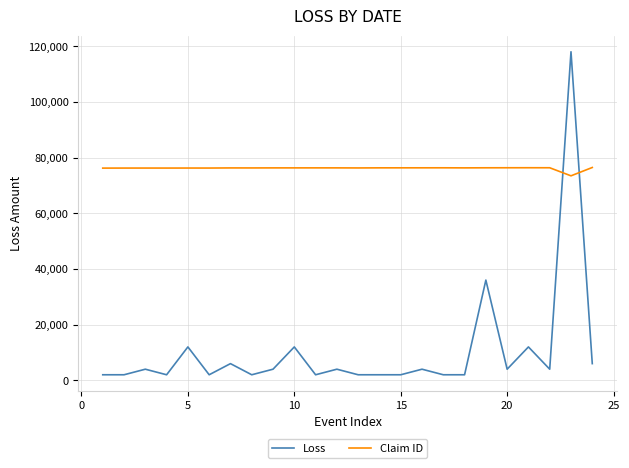

Rank the series by their maximum value, from lowest to highest.

Claim ID, Loss